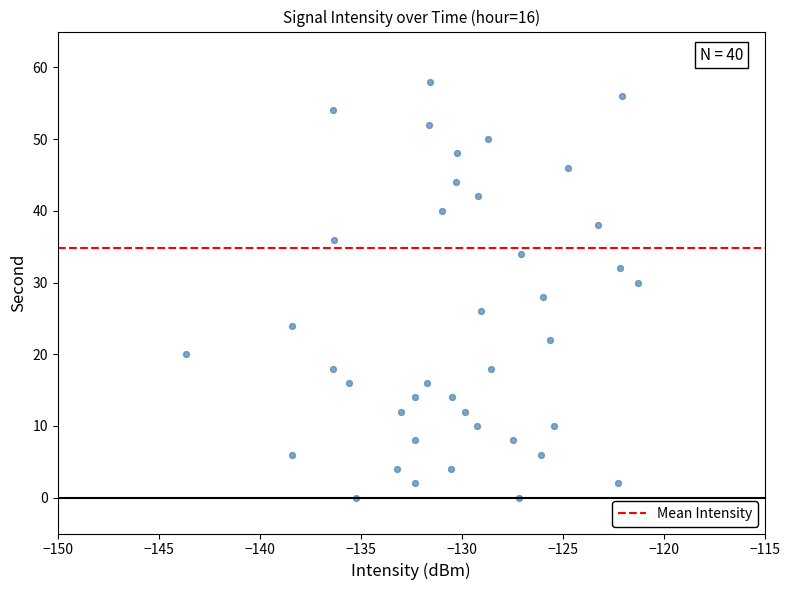

What is the range of Y values (max minus min)?

58